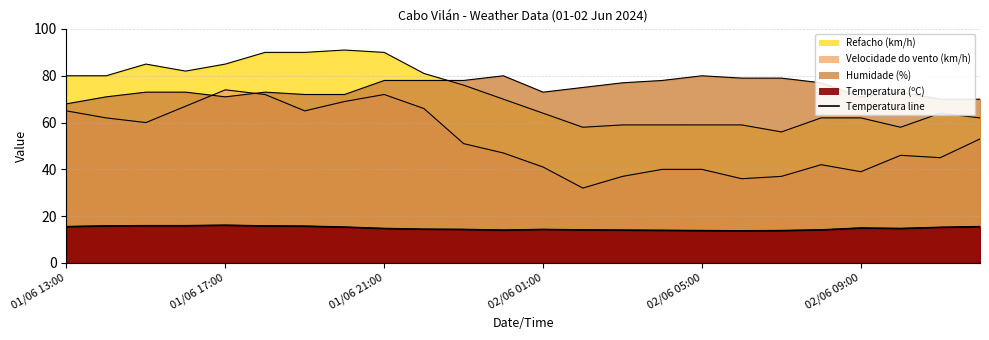

The chart shows a value of 14.1 at 19. True or false?

True